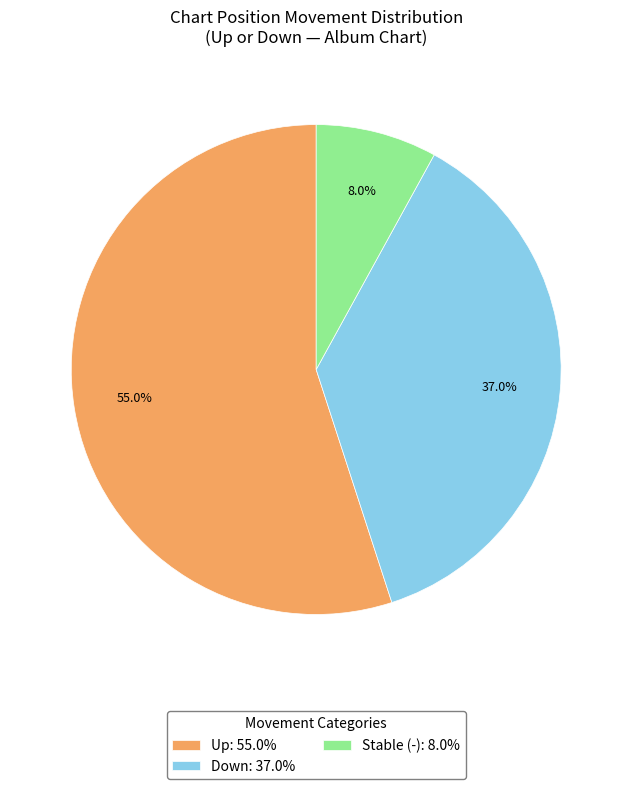

Which category has the smallest portion of the pie?

Stable (-): 8.0%